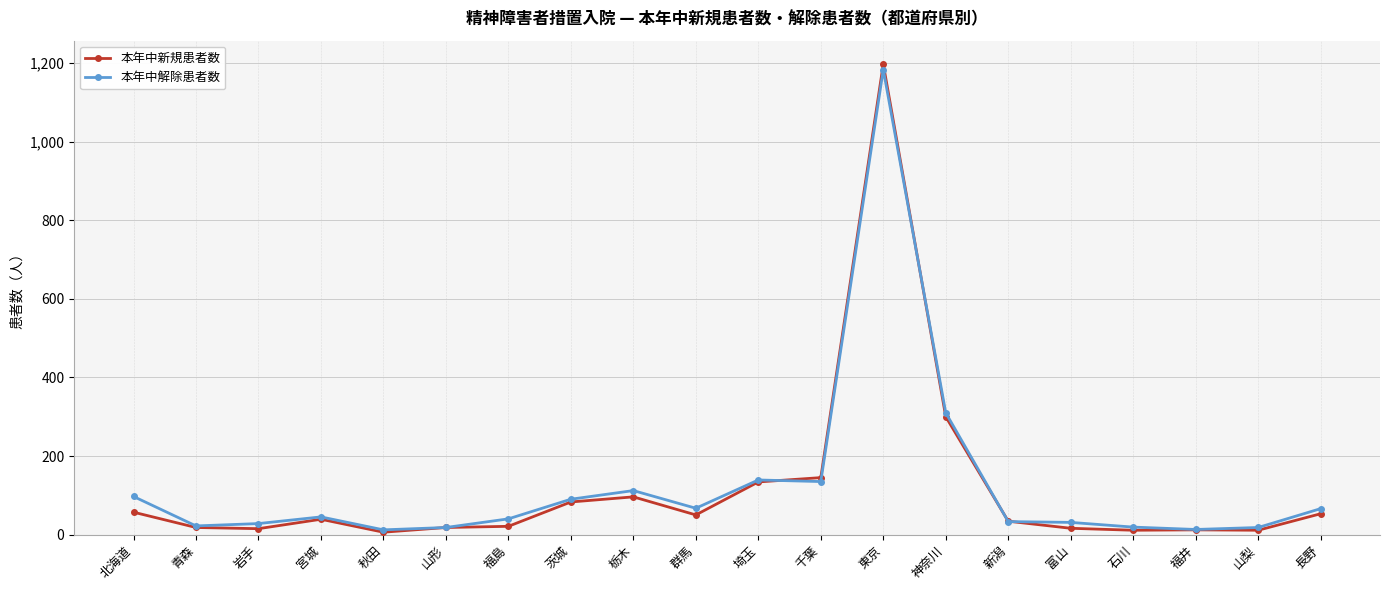

What is the greatest value displayed?

1198